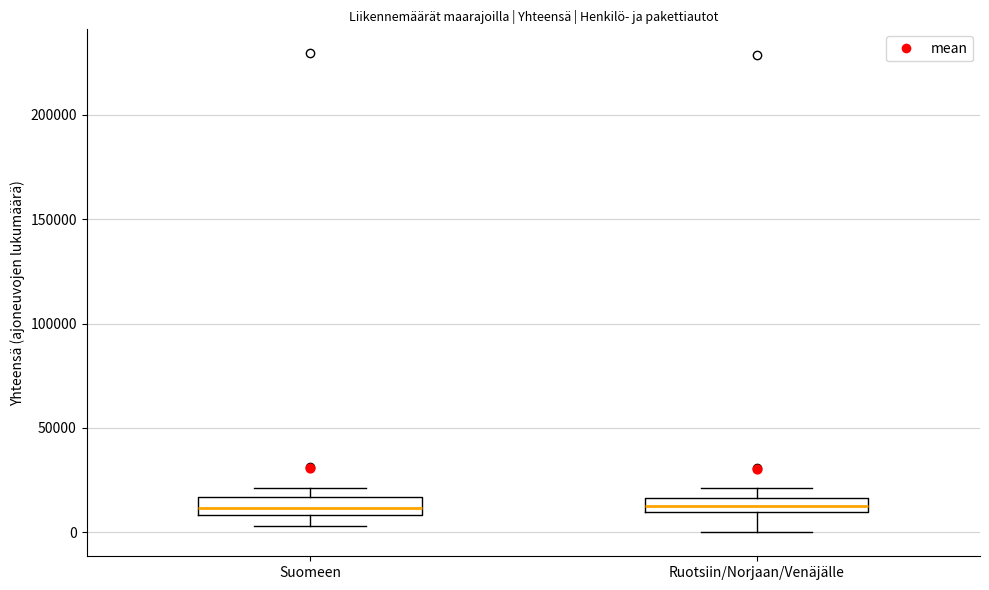

Where is the upper edge of the box for Suomeen on the y-axis? The values are not printed on the chart, so give them approximately, as read against the axis.

15000